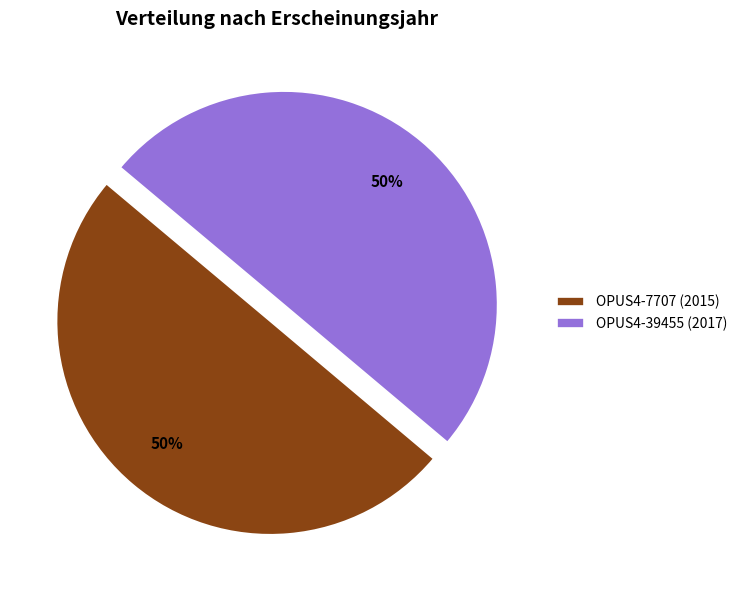

The OPUS4-7707 (2015) slice represents 58% of the pie. True or false?

False